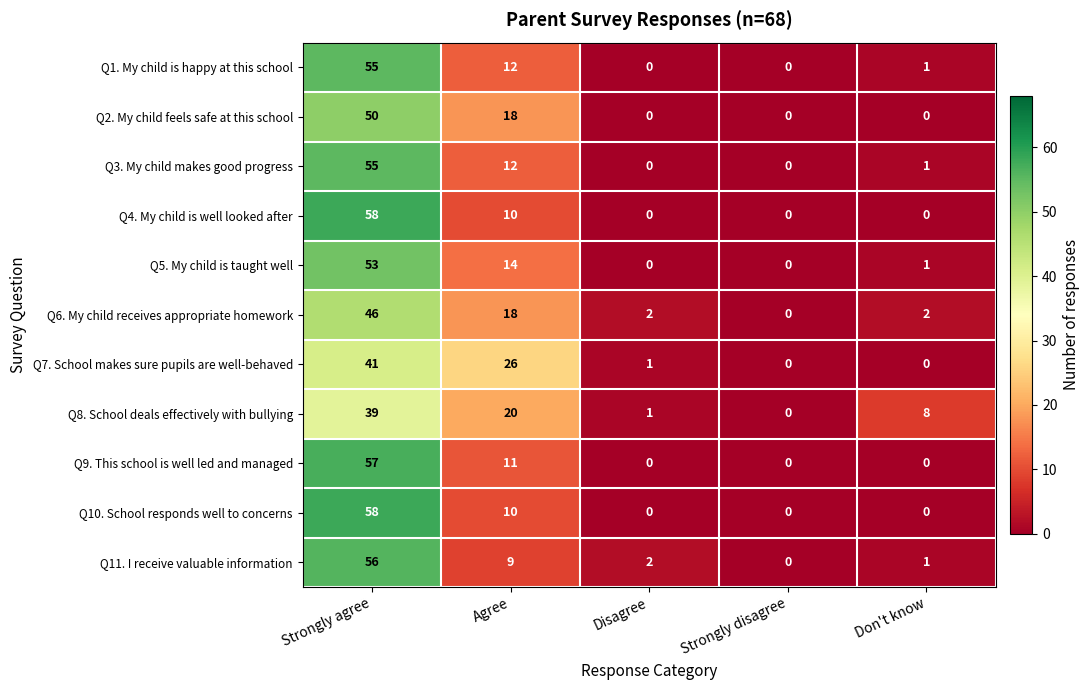

Which series changed the most between Disagree and Don't know?

Q8. School deals effectively with bullying